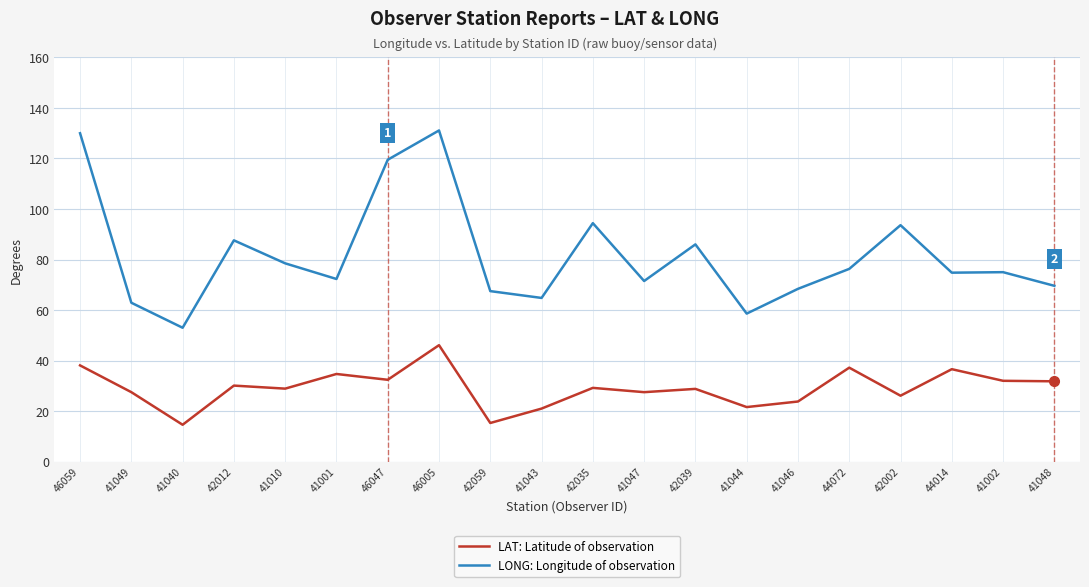

What are all the series names shown in the legend?

LAT: Latitude of observation, LONG: Longitude of observation